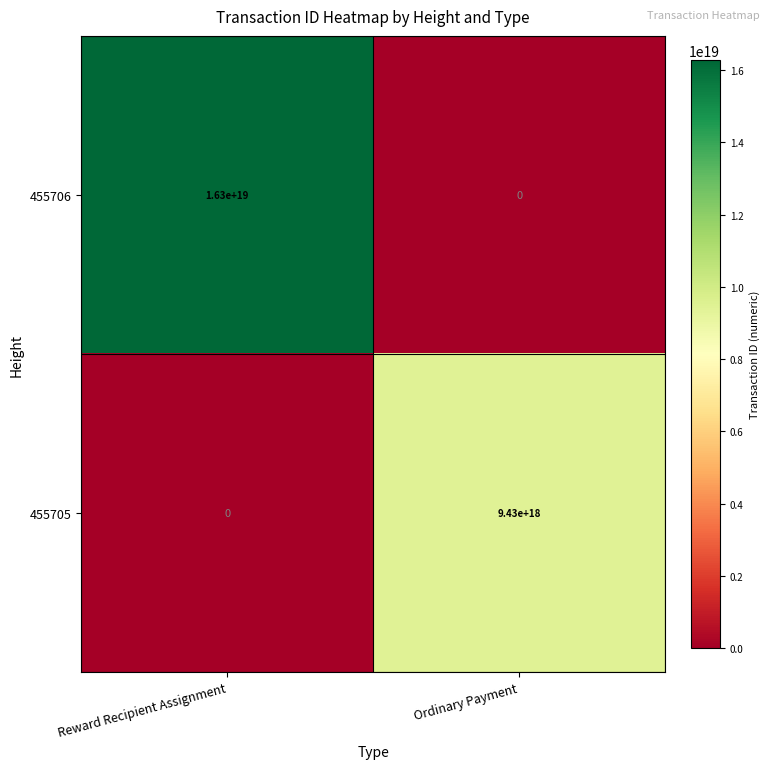

At Ordinary Payment, list the series in order from smallest to largest.

455706, 455705